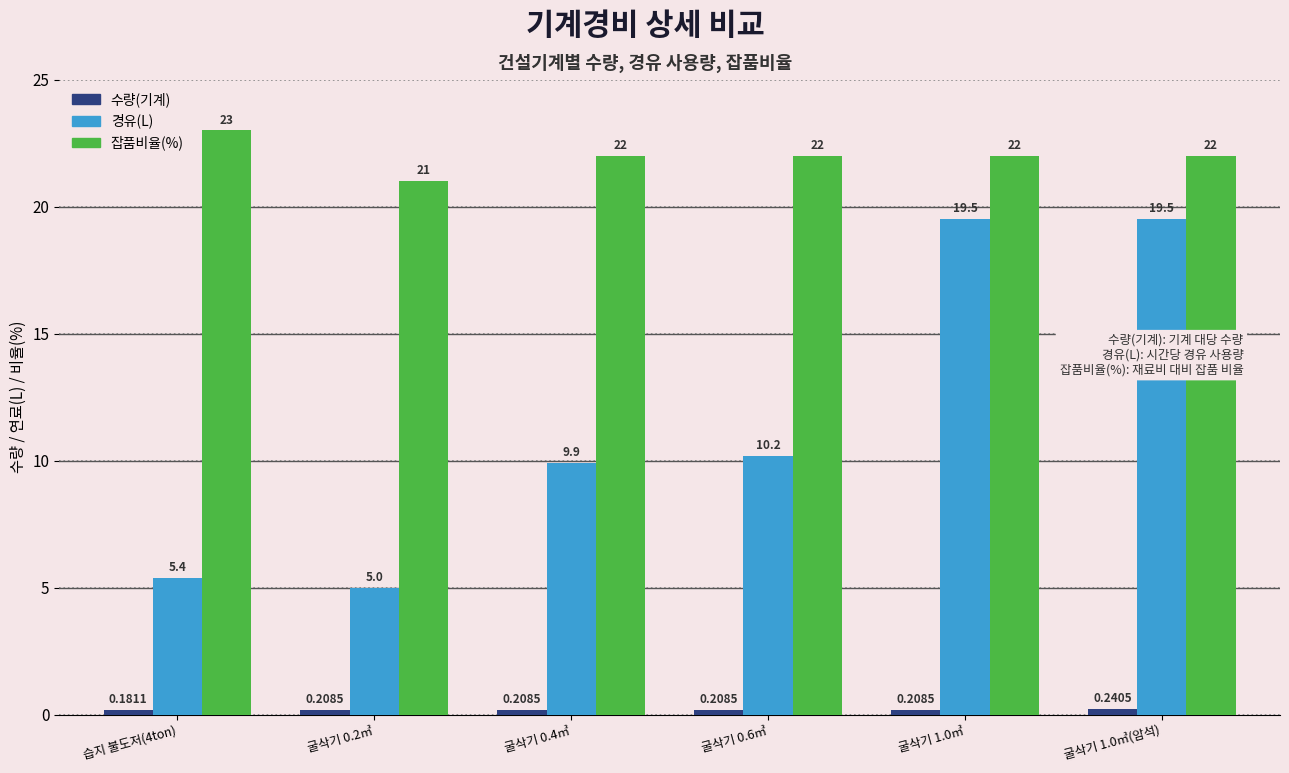

What is the difference between the maximum and minimum values in the 잡품비율(%) series?

2.0